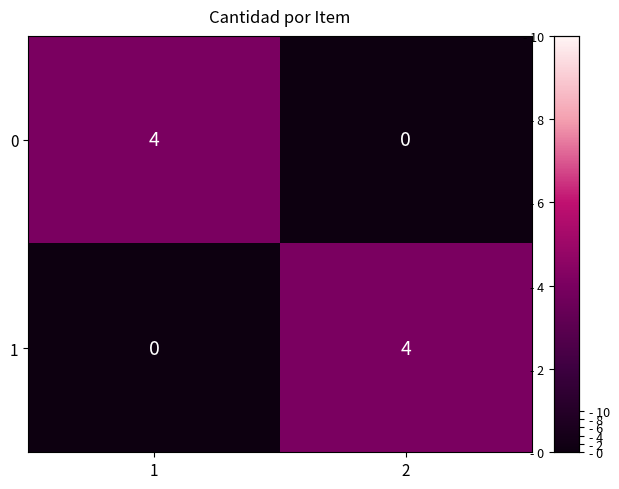

What is the sum of all 1 values?

4